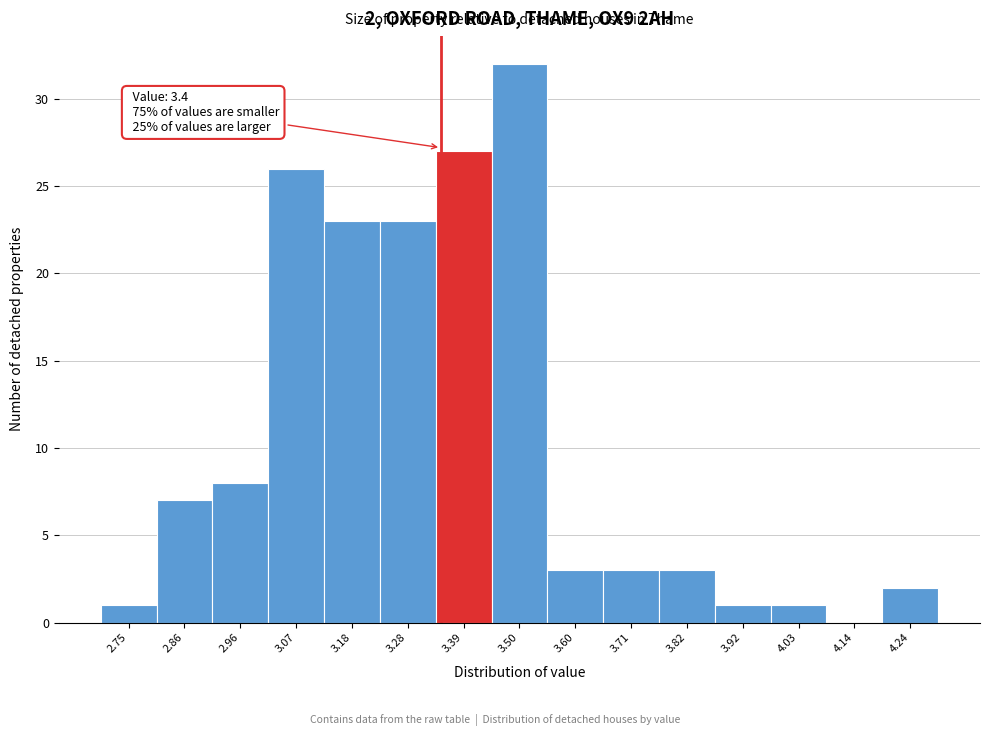

Reading right to left, extract all data points from this chart.

4.24=2	4.14=0	4.03=1	3.92=1	3.82=3	3.71=3	3.60=3	3.50=32	3.39=27	3.28=23	3.18=23	3.07=26	2.96=8	2.86=7	2.75=1